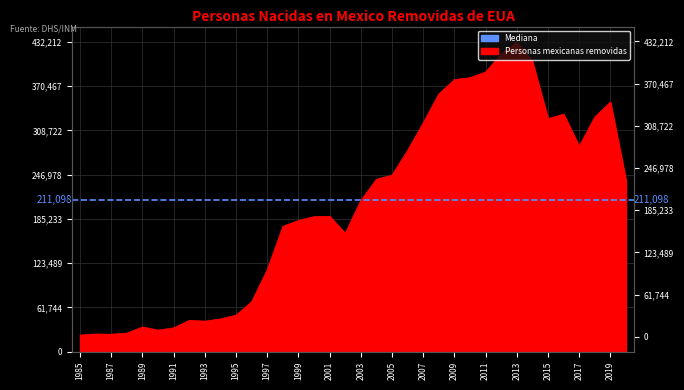

What is the maximum value shown in the chart?

432212